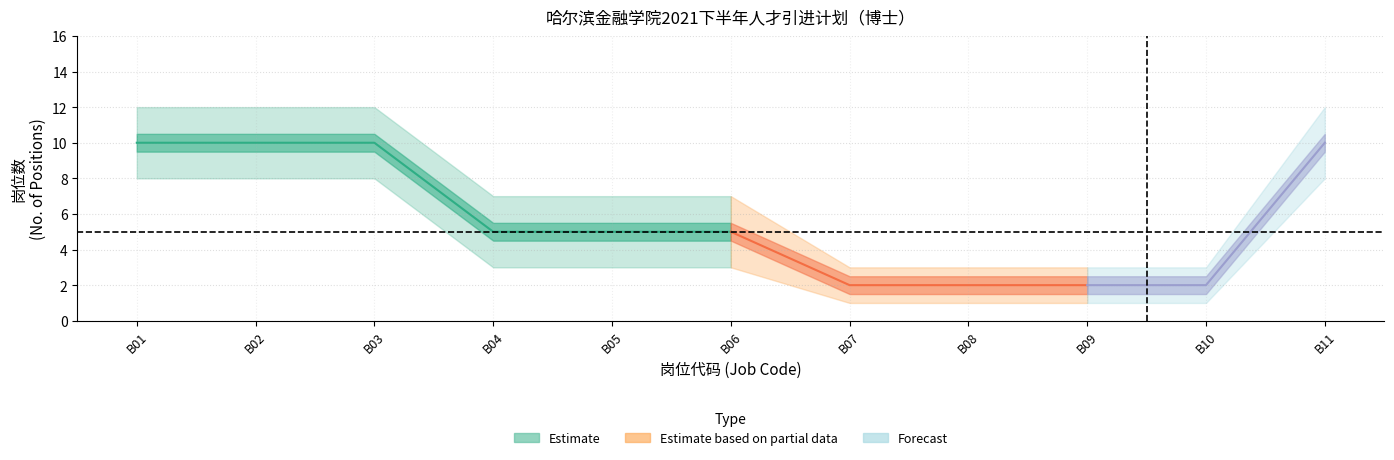

Which label corresponds to the largest value in the chart?

B01